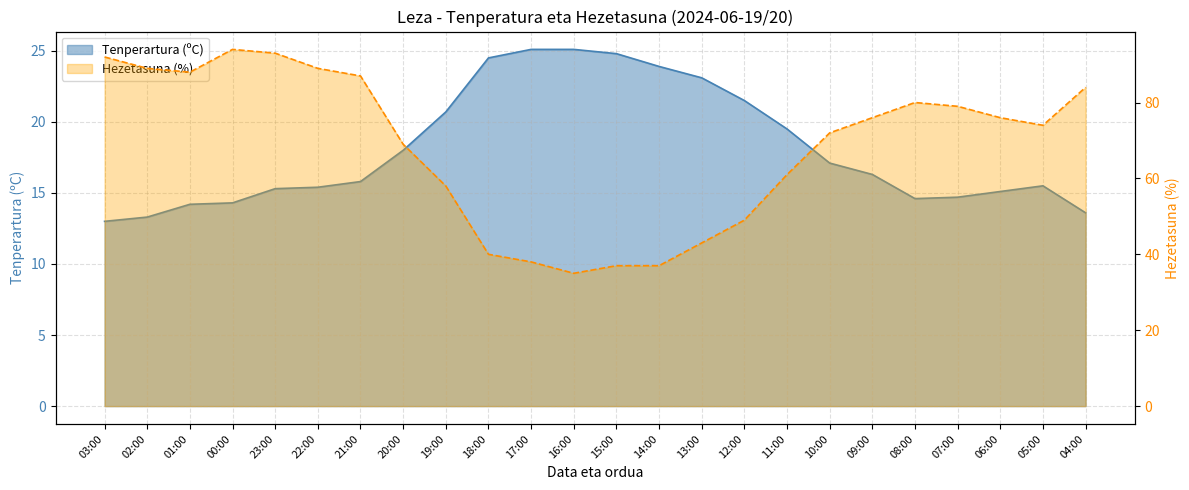

Reading left to right, extract all data points from this chart.

Tenperartura (ºC): 13.0	13.3	14.2	14.3	15.3	15.4	15.8	18.0	20.7	24.5	25.1	25.1	24.8	23.9	23.1	21.5	19.5	17.1	16.3	14.6	14.7	15.1	15.5	13.6
Hezetasuna (%): 92.0	89.0	88.0	94.0	93.0	89.0	87.0	69.0	58.0	40.0	38.0	35.0	37.0	37.0	43.0	49.0	61.0	72.0	76.0	80.0	79.0	76.0	74.0	84.0